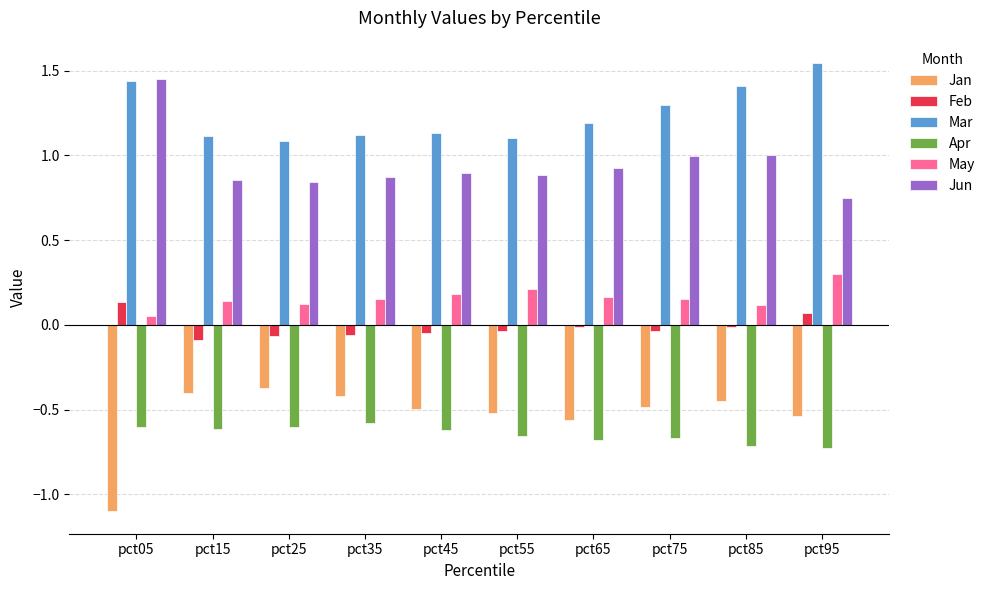

What is the sum of the Mar values at pct25 and pct95?

2.6